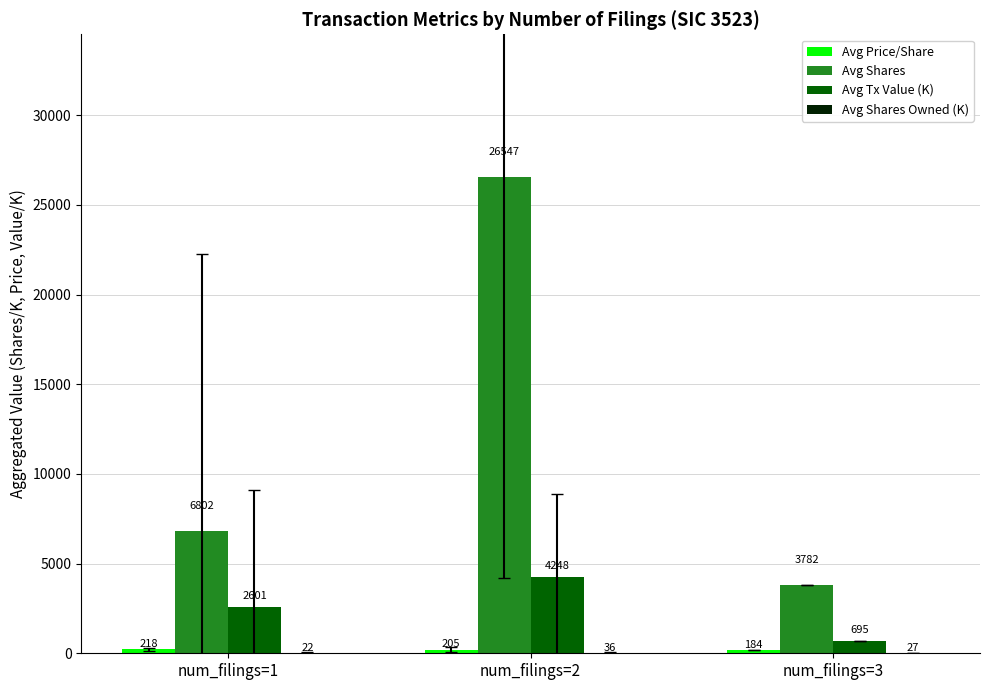

The value of Avg Tx Value (K) at num_filings=1 is 2601.3. True or false?

True